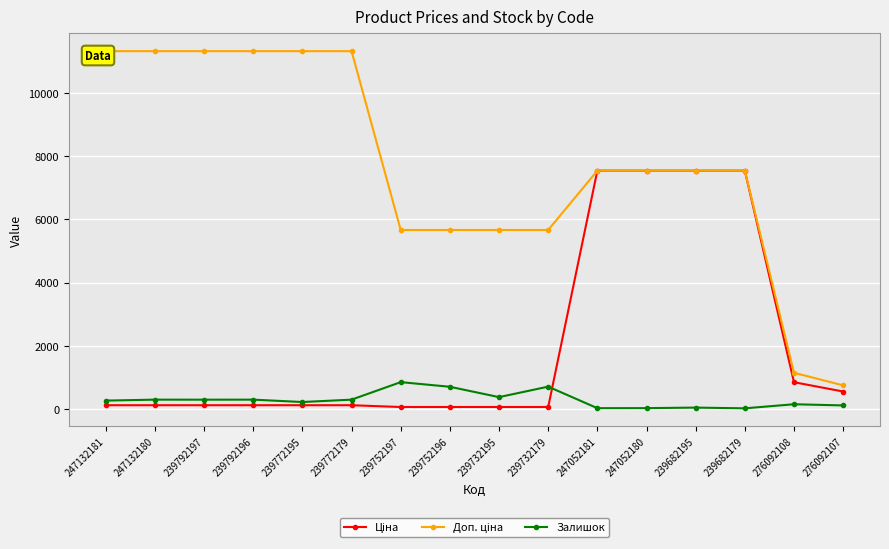

Reading left to right, transcribe all the data shown in this chart.

Ціна: 113.3	113.3	113.3	113.3	113.3	113.3	56.7	56.7	56.7	56.7	7545.9	7545.9	7545.9	7545.9	842.8	547.8
Доп. ціна: 11334.0	11334.0	11334.0	11334.0	11334.0	11334.0	5667.0	5667.0	5667.0	5667.0	7545.9	7545.9	7545.9	7545.9	1142.1	742.0
Залишок: 260.0	290.0	289.0	290.0	215.0	290.0	845.0	698.0	370.0	702.0	20.0	21.0	38.0	15.0	144.0	107.0